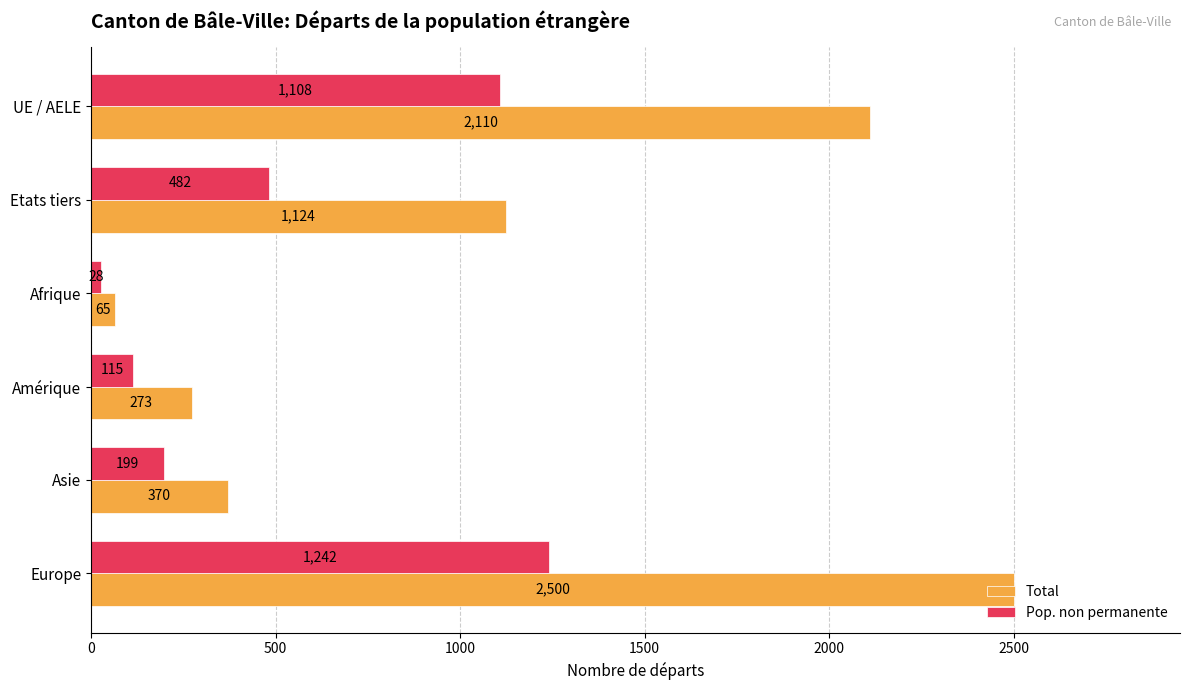

How many data points in Pop. non permanente are less than 482?

3